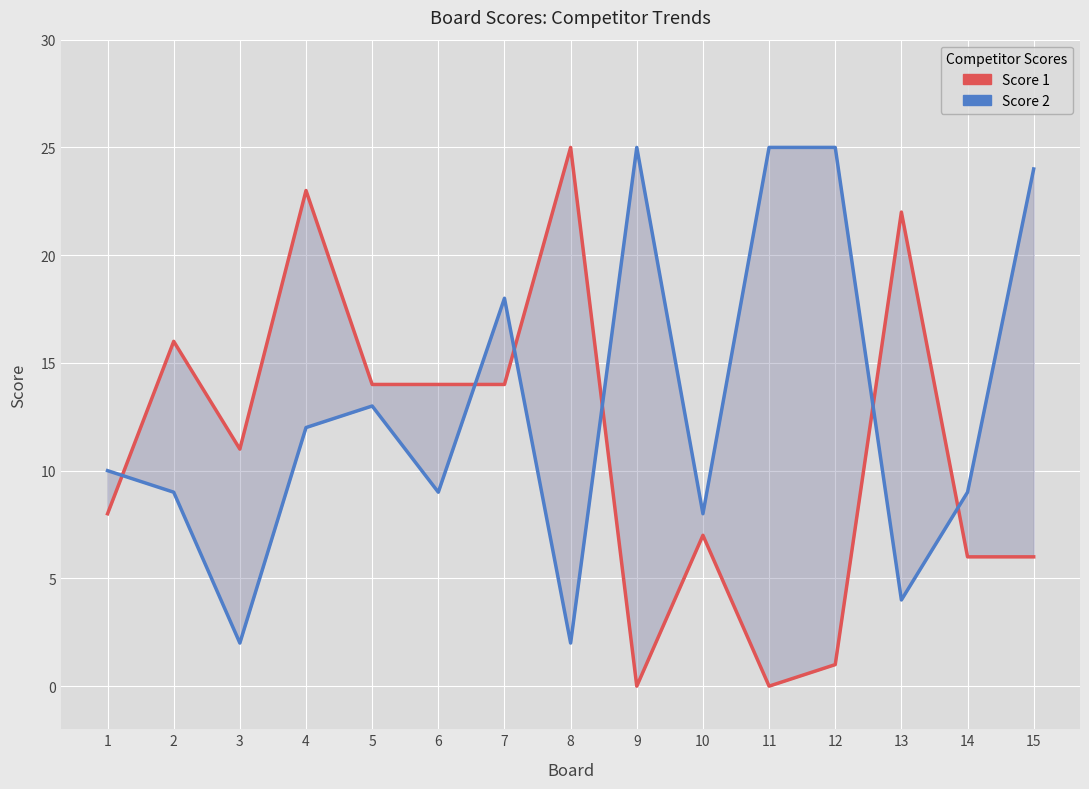

At which category does the chart reach its peak across all series?

8